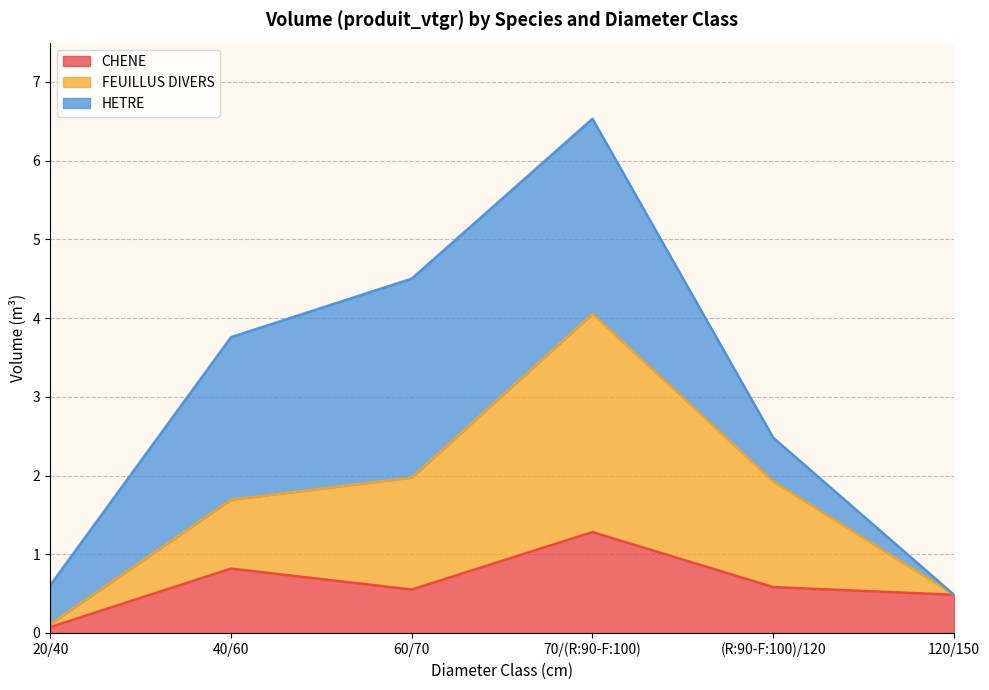

True or false: FEUILLUS DIVERS has a value of 2.0 at 60/70.

True